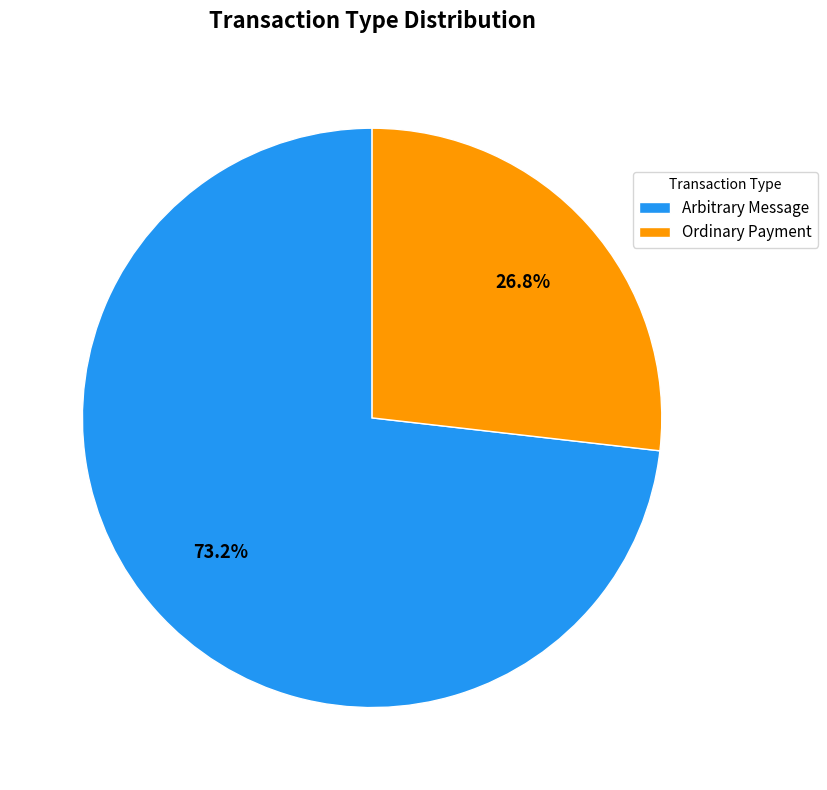

What is the ratio of the value at Arbitrary Message to the value at Ordinary Payment?

2.7